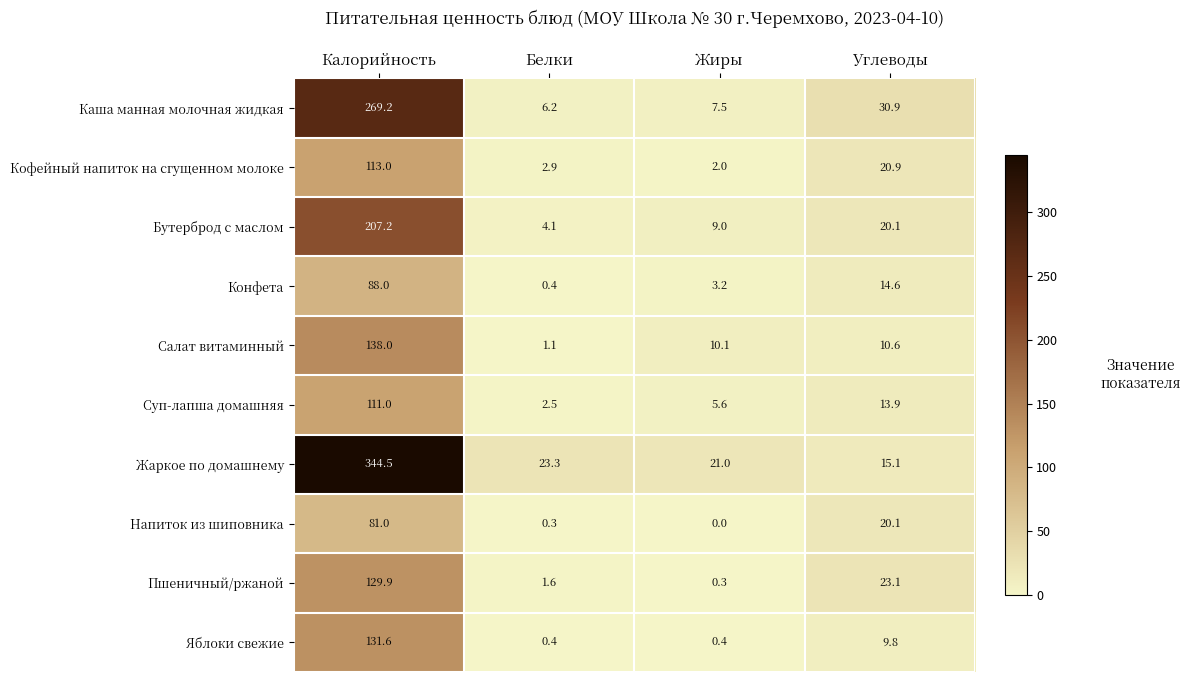

Which label corresponds to the smallest value in the chart?

Жиры